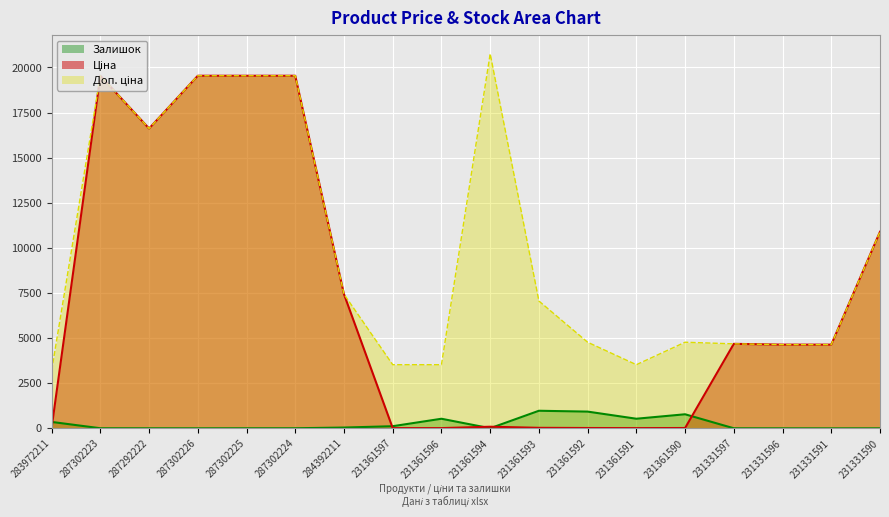

At which label does Залишок first exceed 8?

283972211